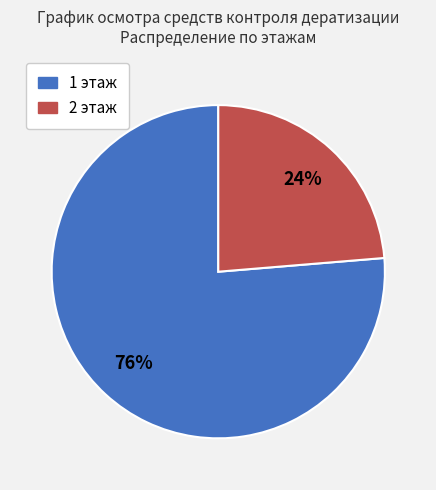

Do 2 этаж and 1 этаж together represent more than half of the pie?

Yes